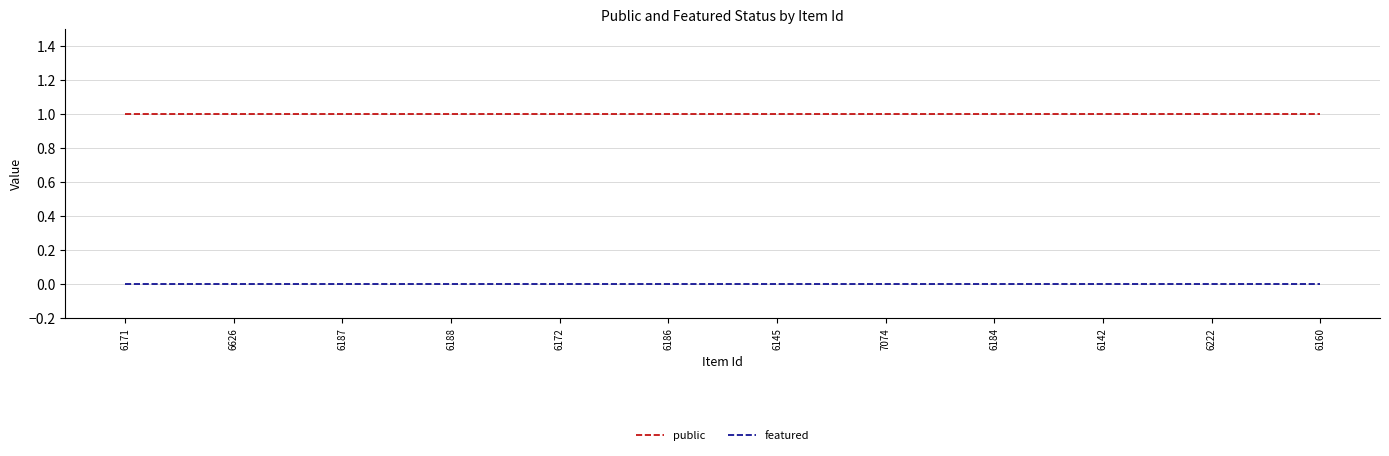

Is the value of featured at 6188 greater than the value of public at 6184?

No